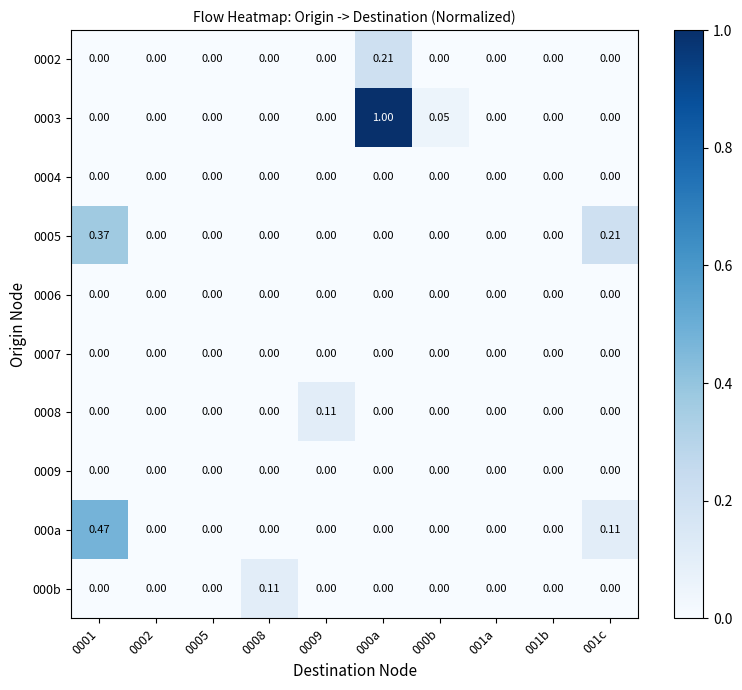

Is the value of 000a at 0001 greater than the value of 0002 at 0001?

Yes